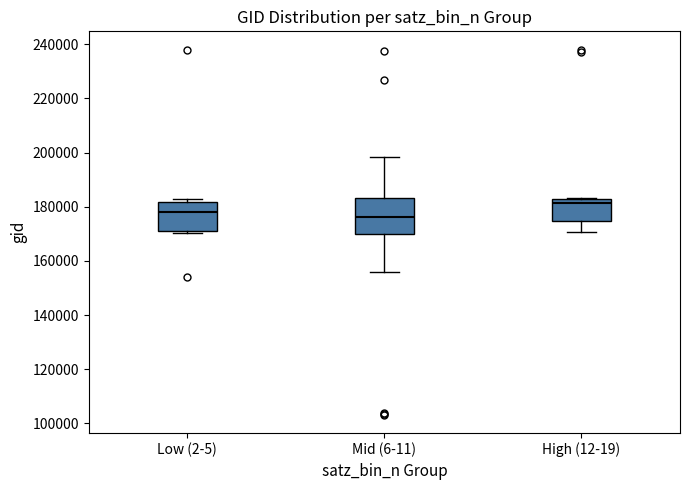

Reading left to right, read every box against the y-axis: the position of its median line, the range the box covers, and the ends of its whiskers. The values are not printed on the chart, so give them approximately, as read against the axis.

Low (2-5): median 178000, box 172000 to 182000, whiskers 170000 to 182000 (just above the box's upper edge)
Mid (6-11): median 176000, box 170000 to 184000, whiskers 156000 to 198000
High (12-19): median 182000, box 174000 to 184000, whiskers 170000 to 184000